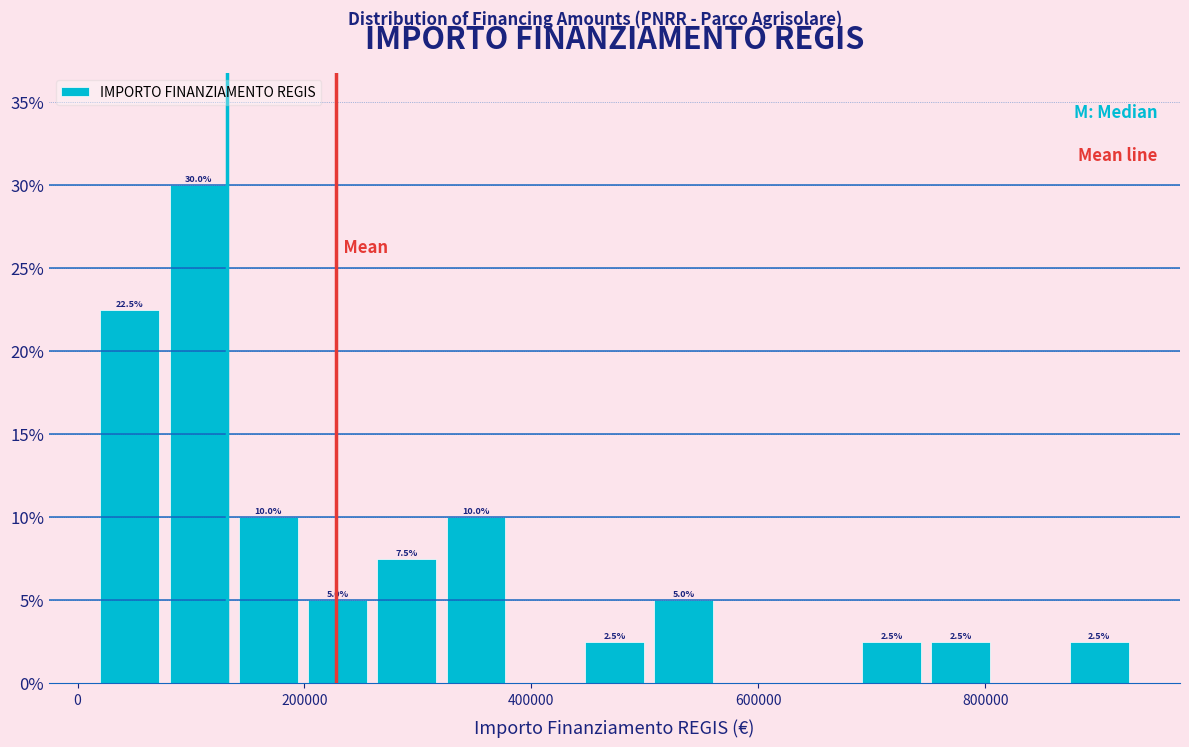

Around what value on the x-axis is the tallest bar? Give the approximate position of its centre, as read against the axis.

100000